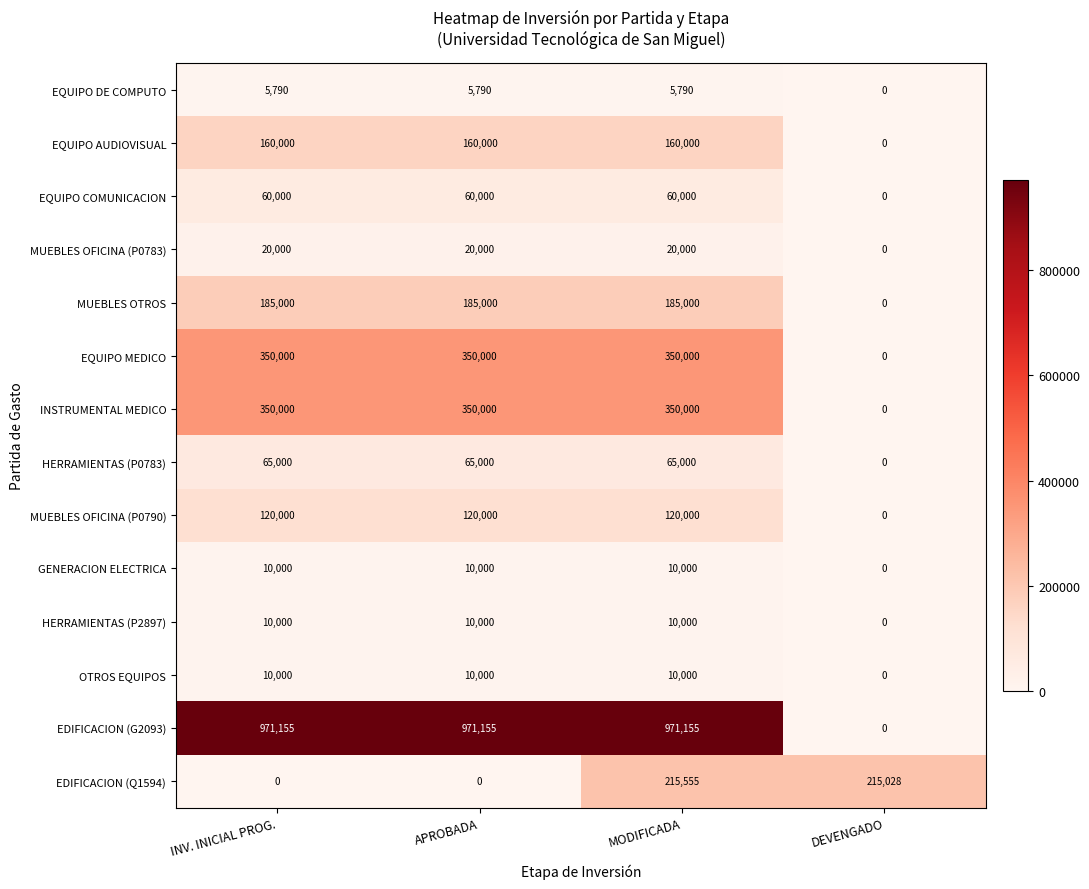

How many categories are shown in the chart?

4